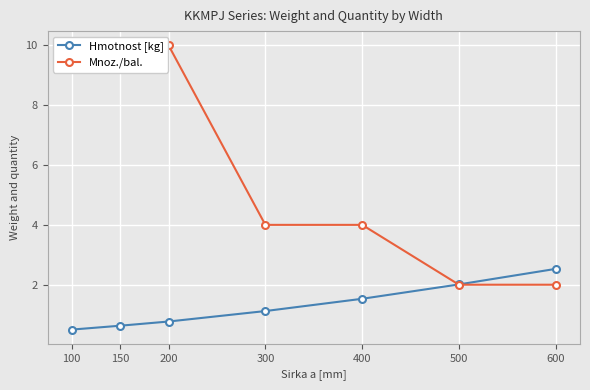

What is the value of the Hmotnost [kg] point at the 6th from the left?

2.0